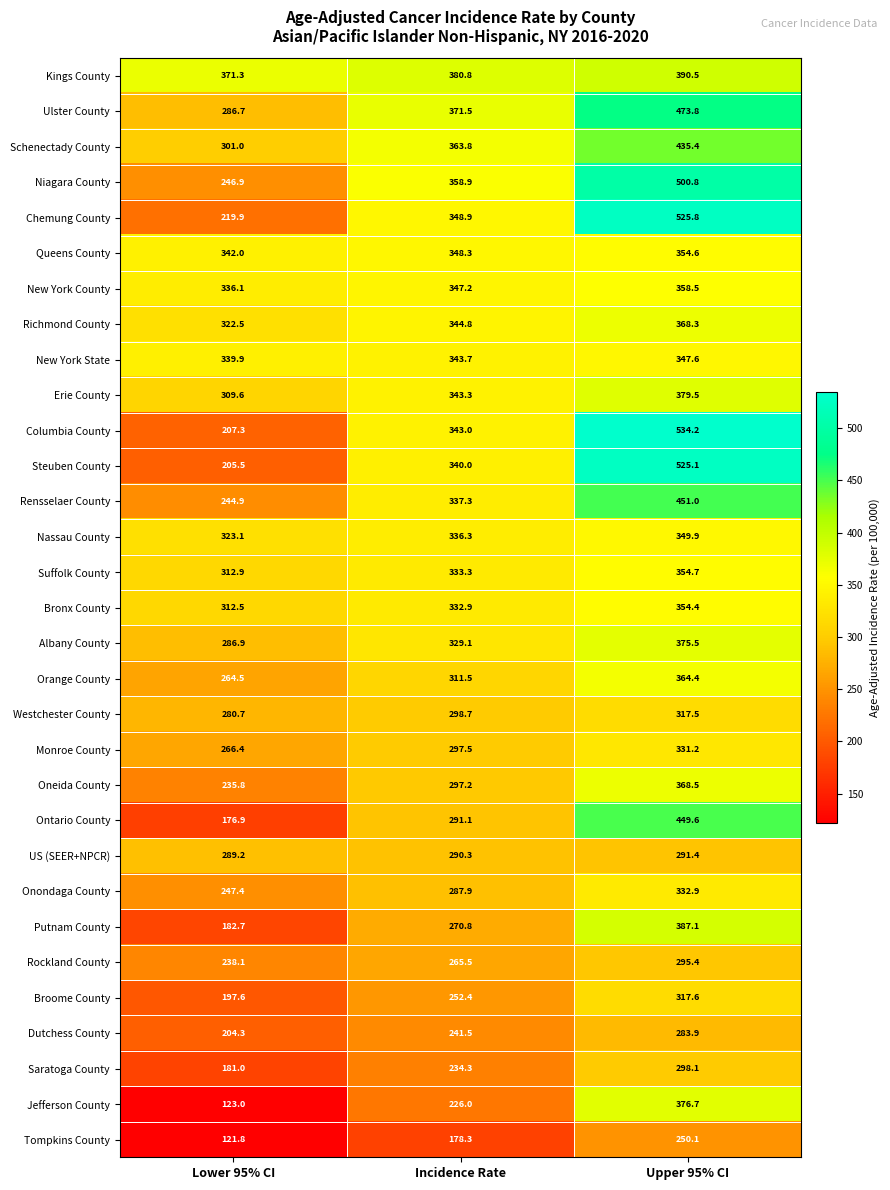

How many series are shown in this chart?

31